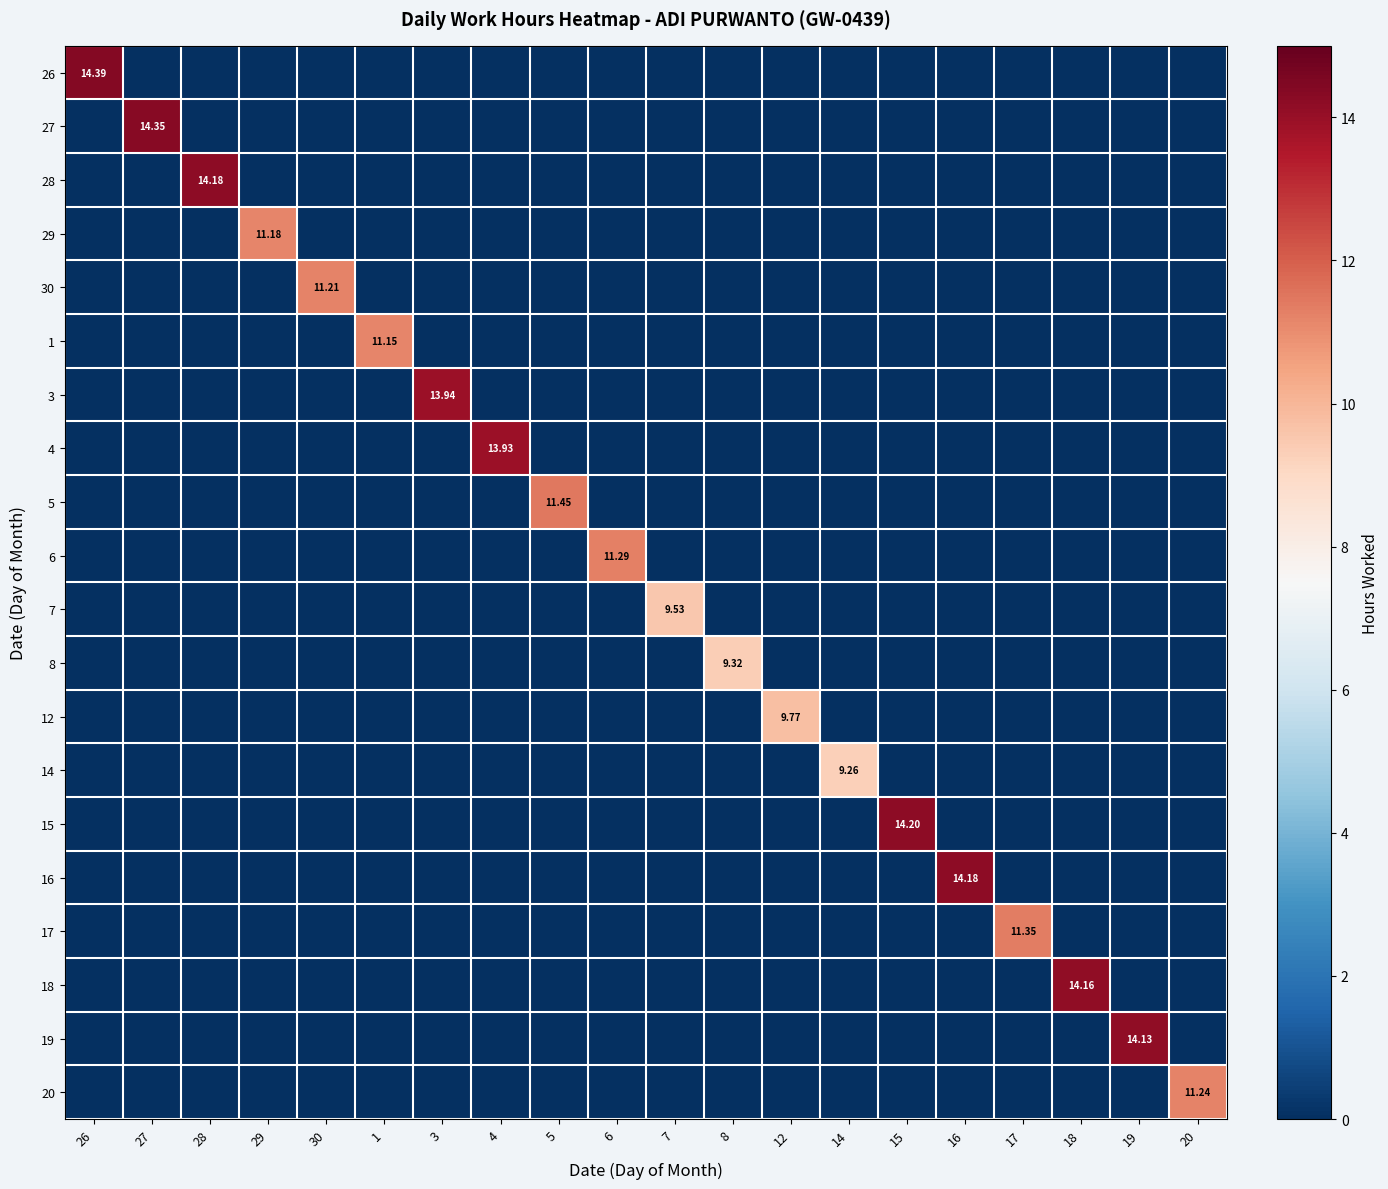

At how many categories does at least one series exceed 6?

20